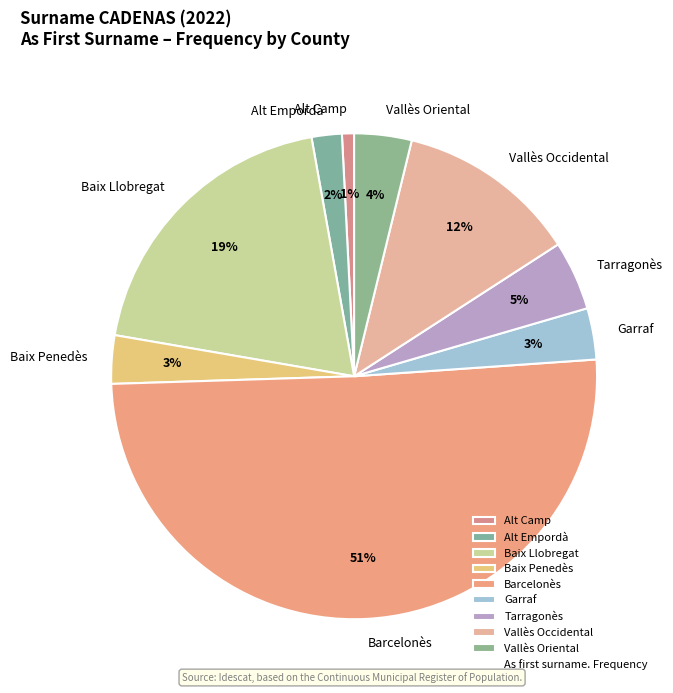

Which category has the biggest portion of the pie?

Barcelonès